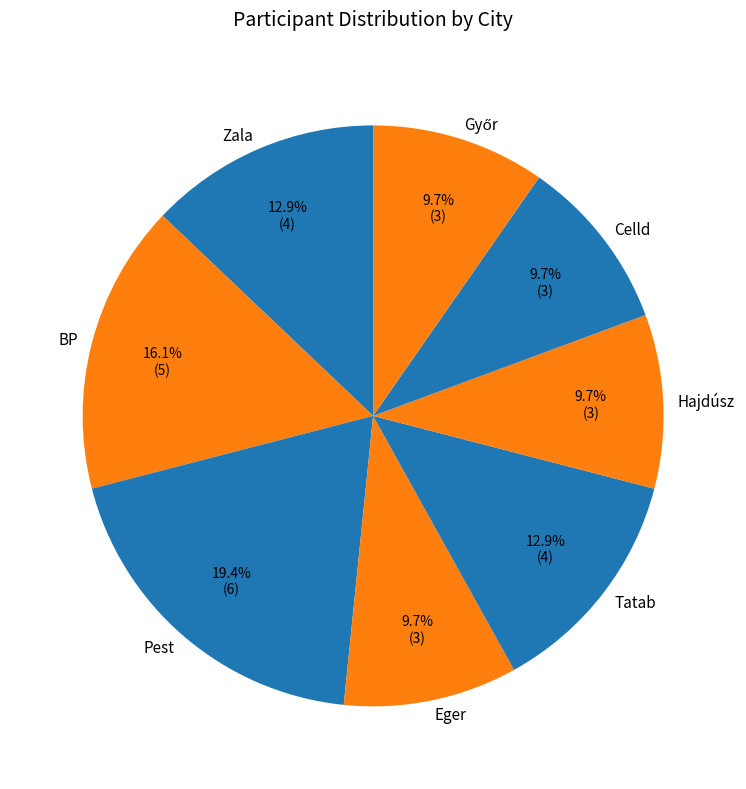

What percentage is the Celld slice, to the nearest percent?

10%